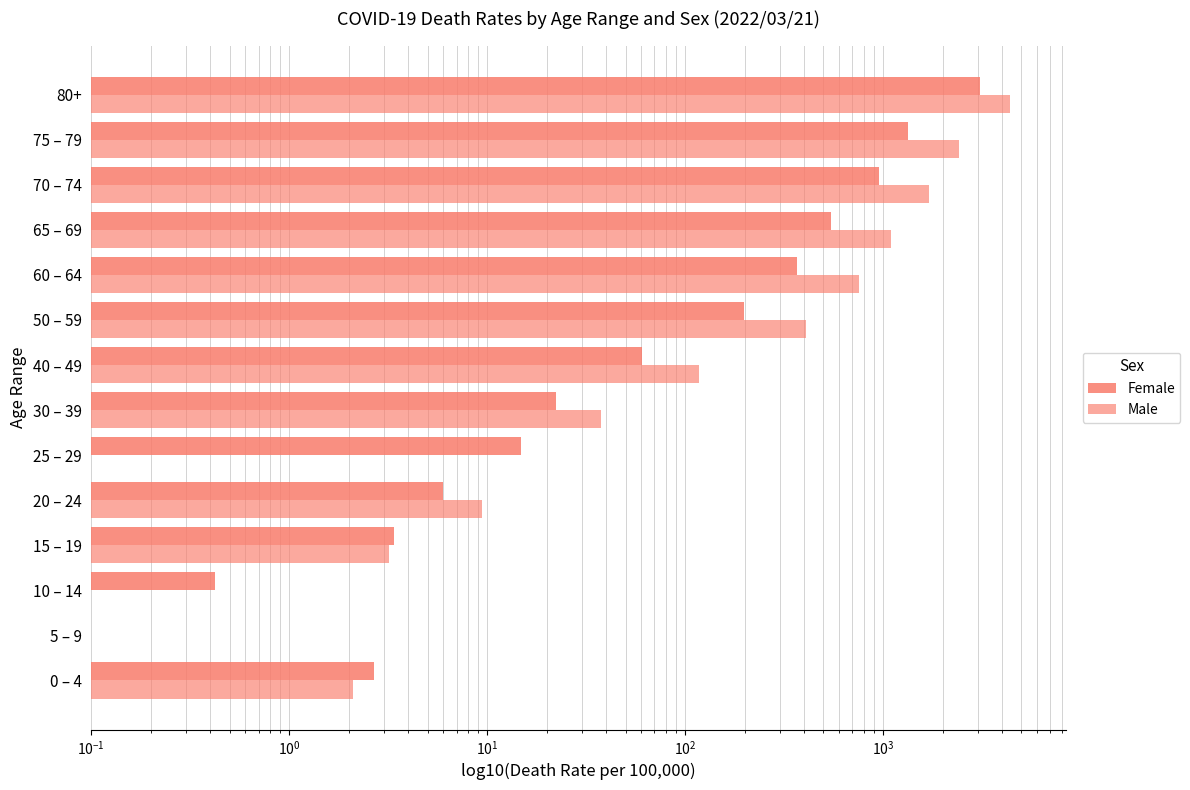

What is the difference between the second highest and second lowest values in the Male series?

2420.0